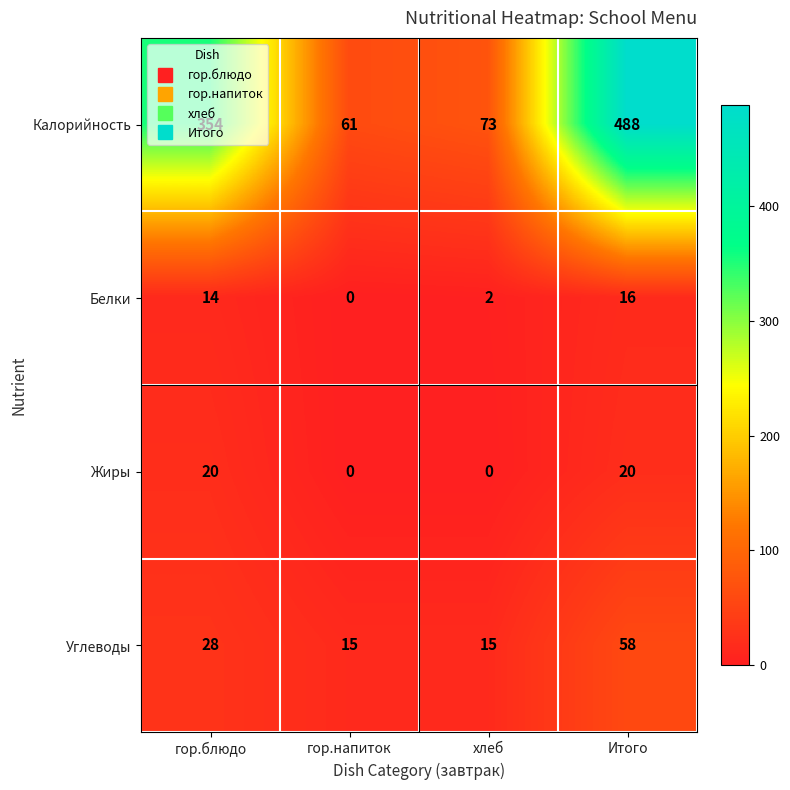

The Жиры series shows 20 at гор.блюдо. True or false?

True